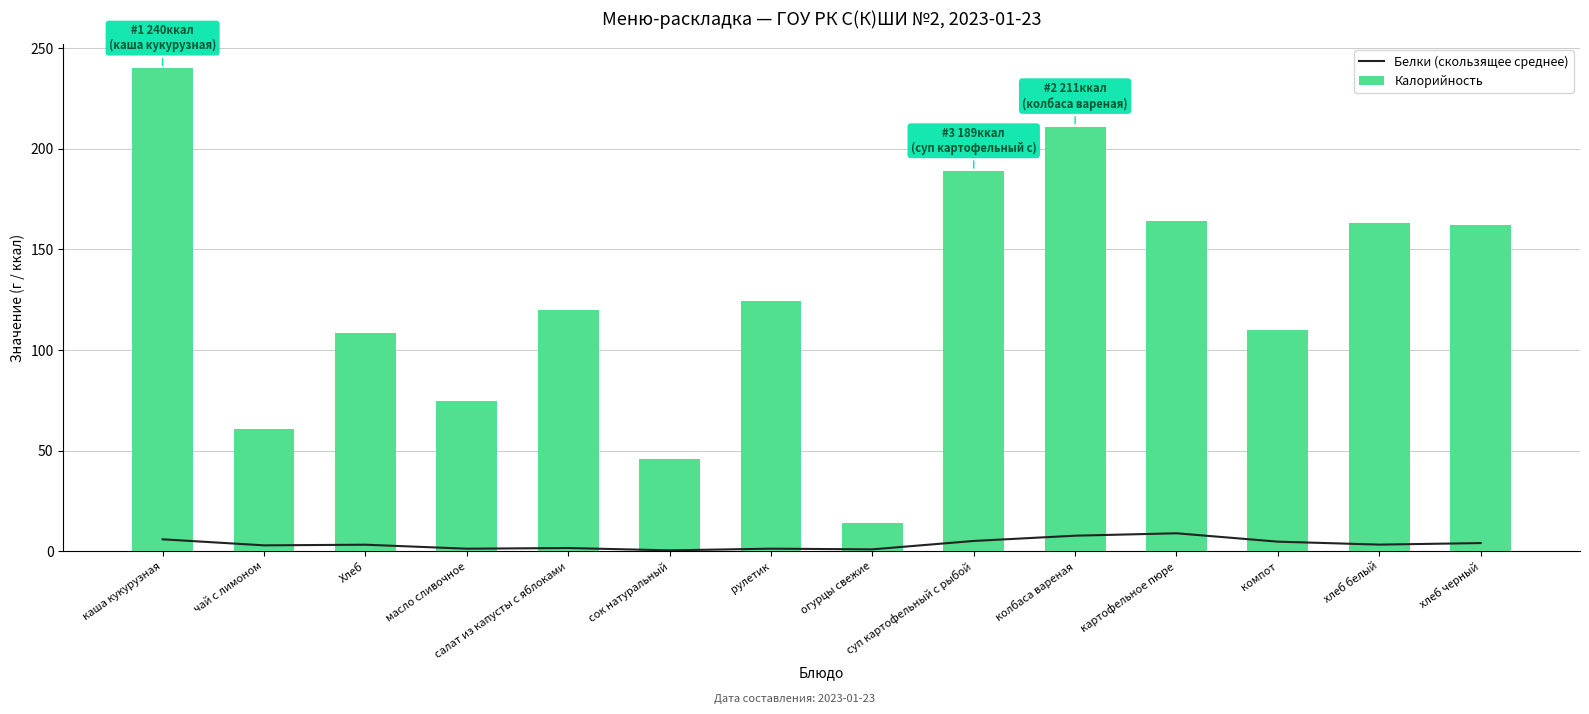

Is it true that Белки (скользящее среднее) equals 7.7 at суп картофельный с рыбой?

False